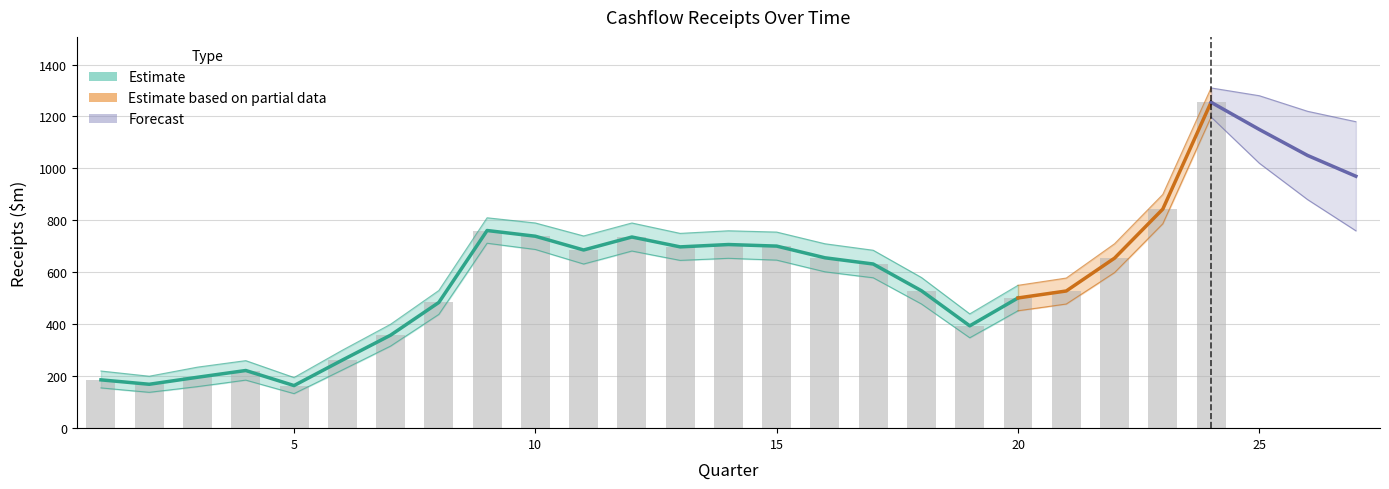

Is it true that the value at 12 is 736.0?

True